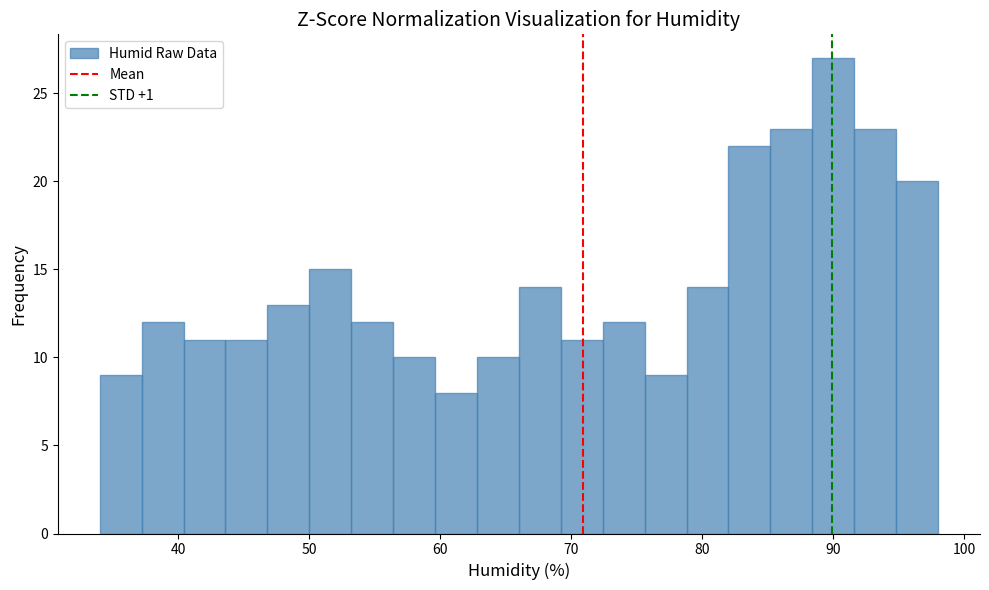

Read against the x-axis, roughly where is the centre of the tallest bar?

90